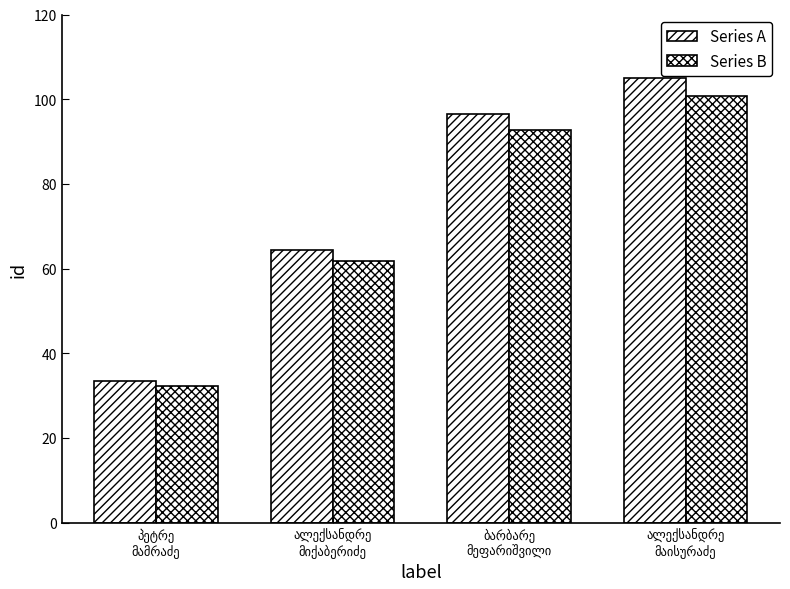

How many data points in Series B are less than 92?

2